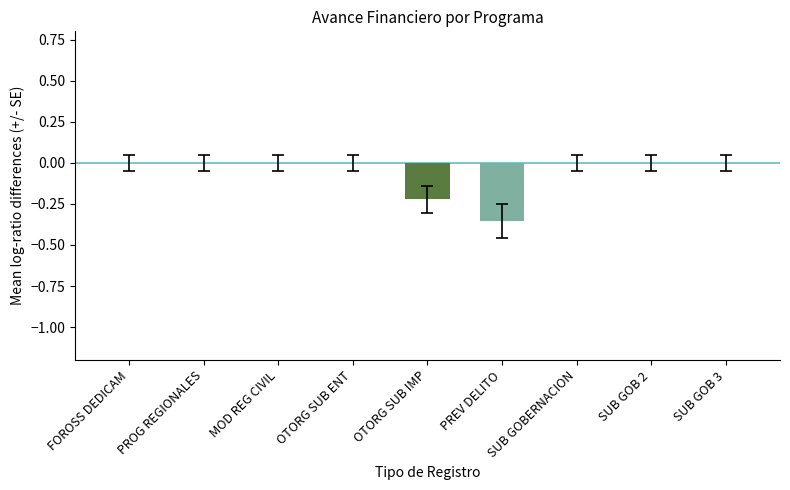

Count the number of data series in this chart.

1